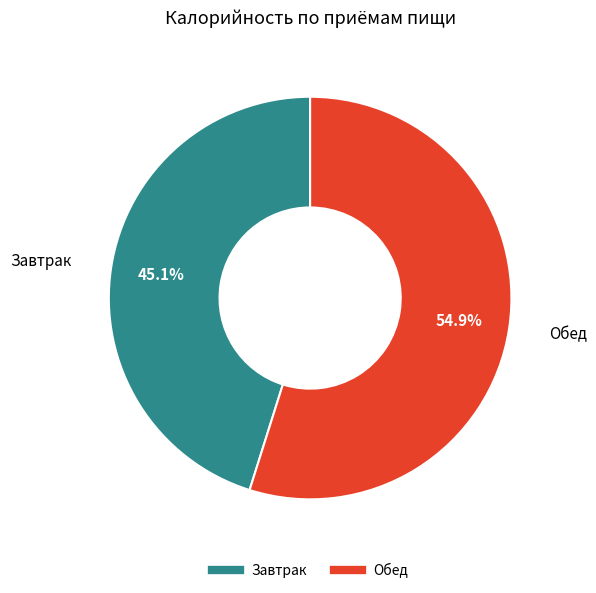

Which slice is the smallest?

Завтрак